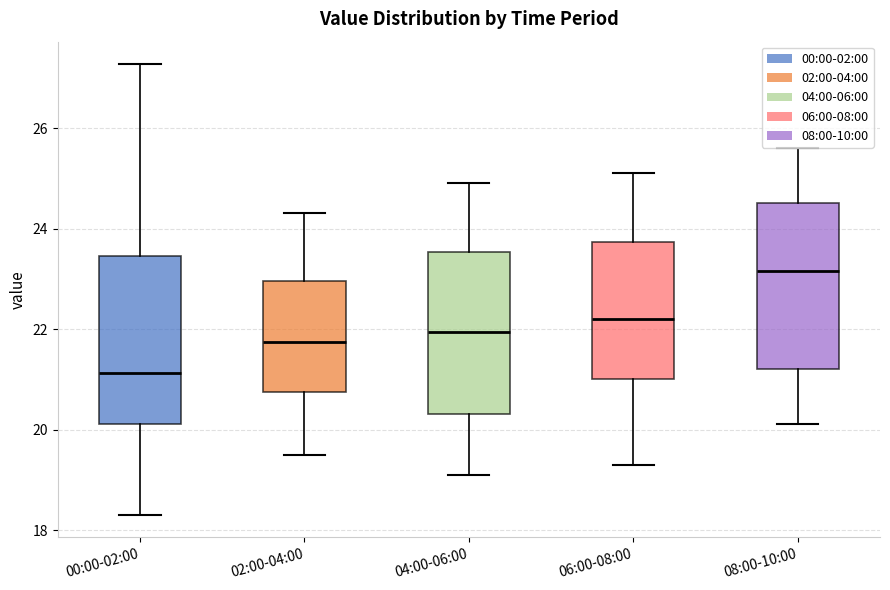

Reading left to right, read every box against the y-axis: the position of its median line, the range the box covers, and the ends of its whiskers. The values are not printed on the chart, so give them approximately, as read against the axis.

00:00-02:00: median 21.2, box 20.2 to 23.4, whiskers 18.4 to 27.2
02:00-04:00: median 21.8, box 20.8 to 23.0, whiskers 19.6 to 24.4
04:00-06:00: median 22.0, box 20.4 to 23.6, whiskers 19.2 to 25.0
06:00-08:00: median 22.2, box 21.0 to 23.8, whiskers 19.4 to 25.2
08:00-10:00: median 23.2, box 21.2 to 24.6, whiskers 20.2 to 25.6